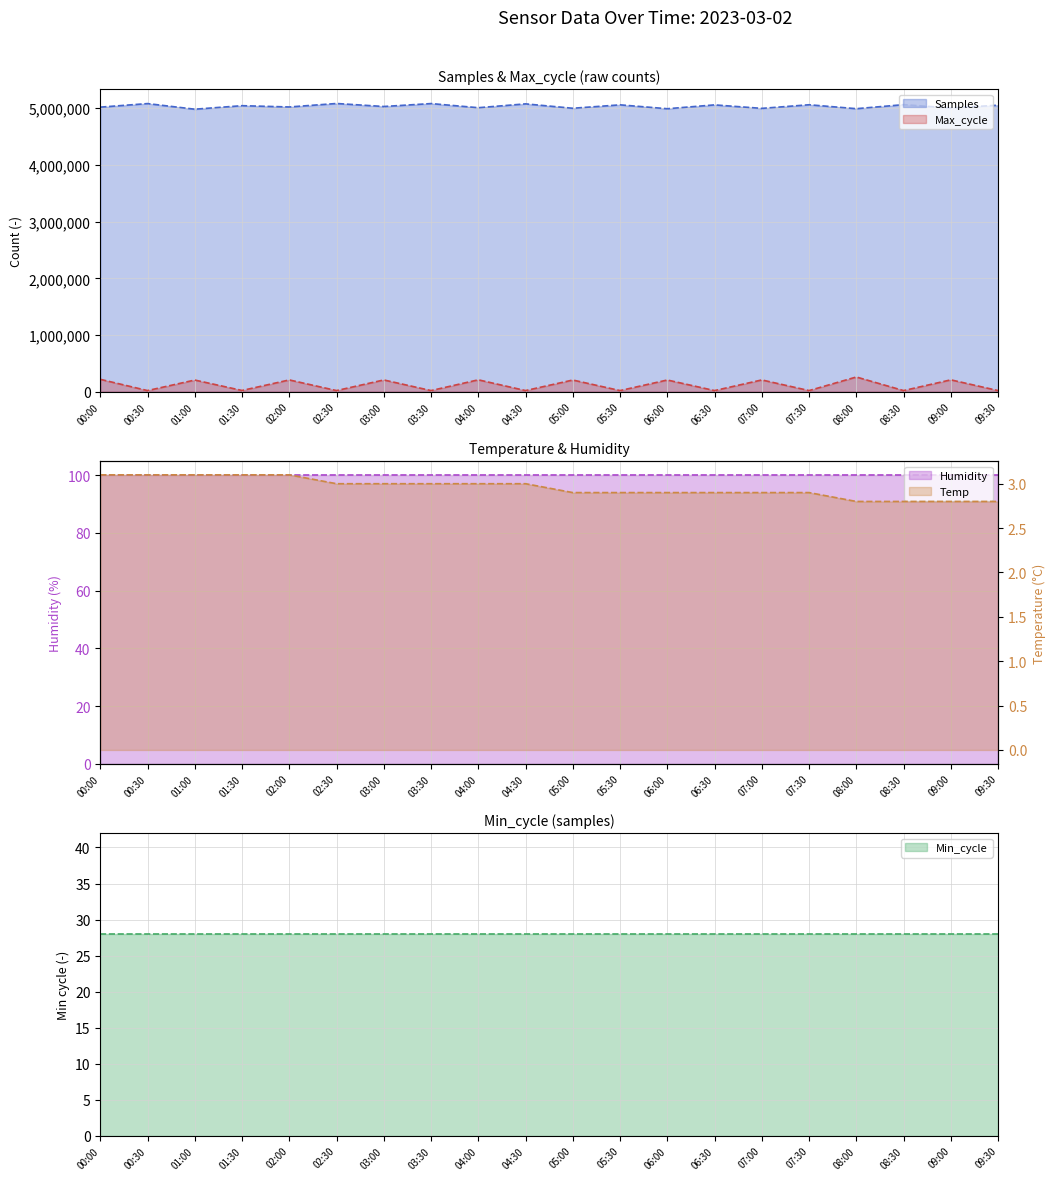

True or false: Max_cycle and Samples intersect in this chart.

False